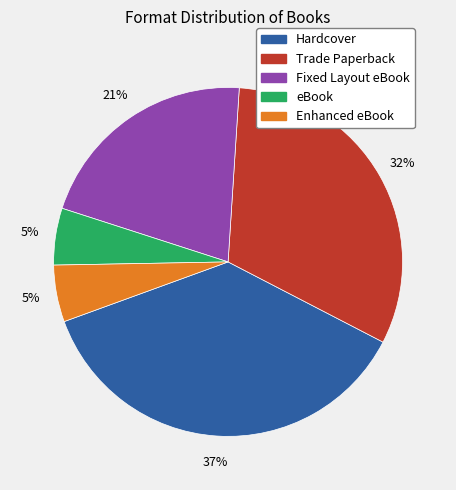

How many slices are in this pie chart?

5